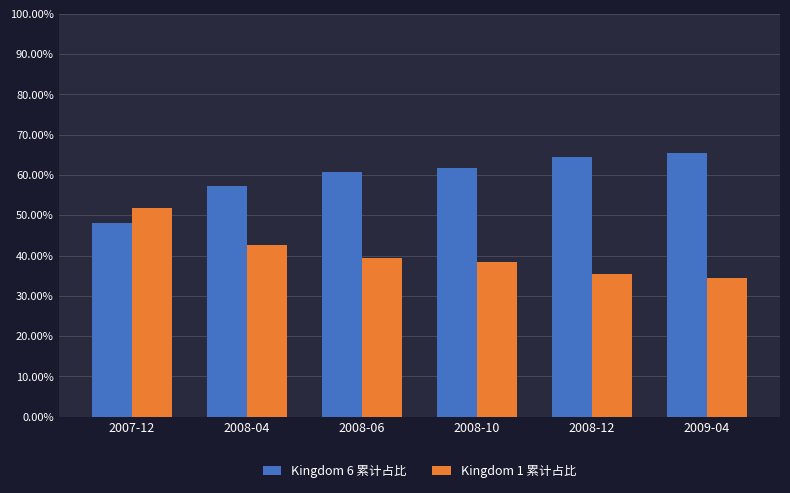

What value does the Kingdom 1 累计占比 series have at 2008-12?

35.5